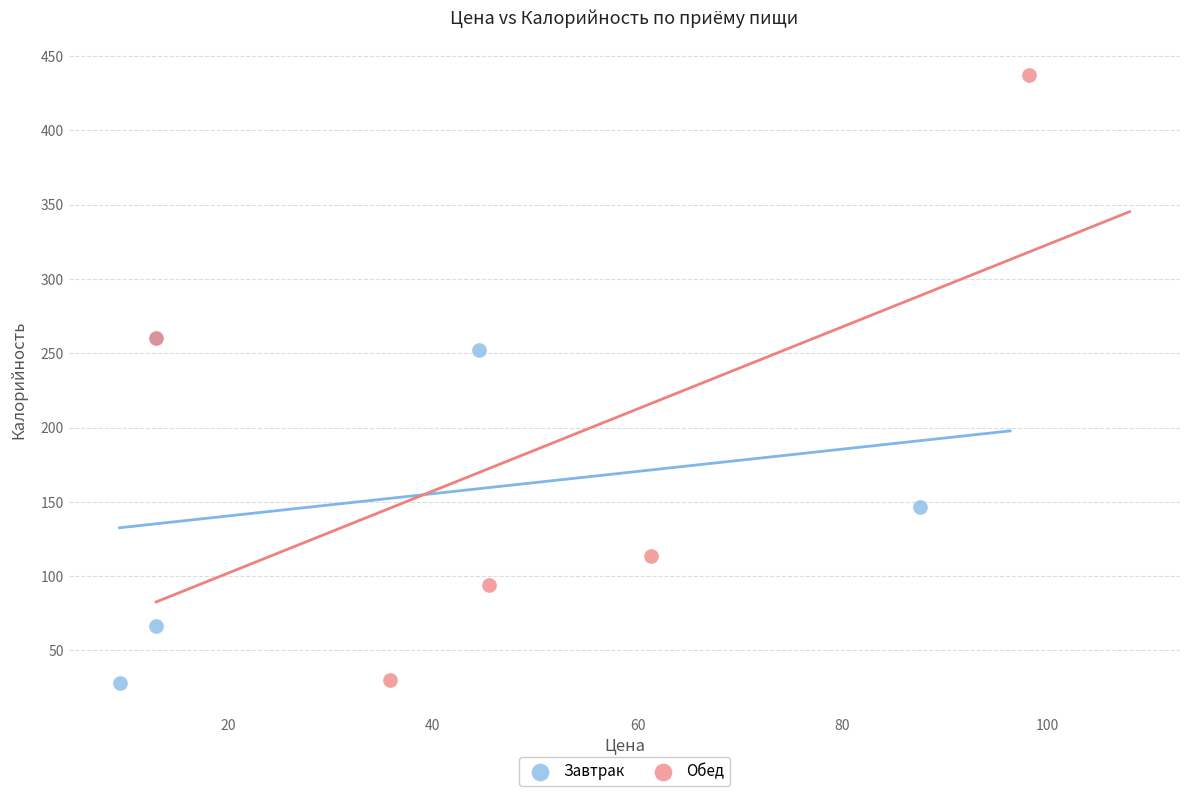

Which series contains the highest Y value?

Обед